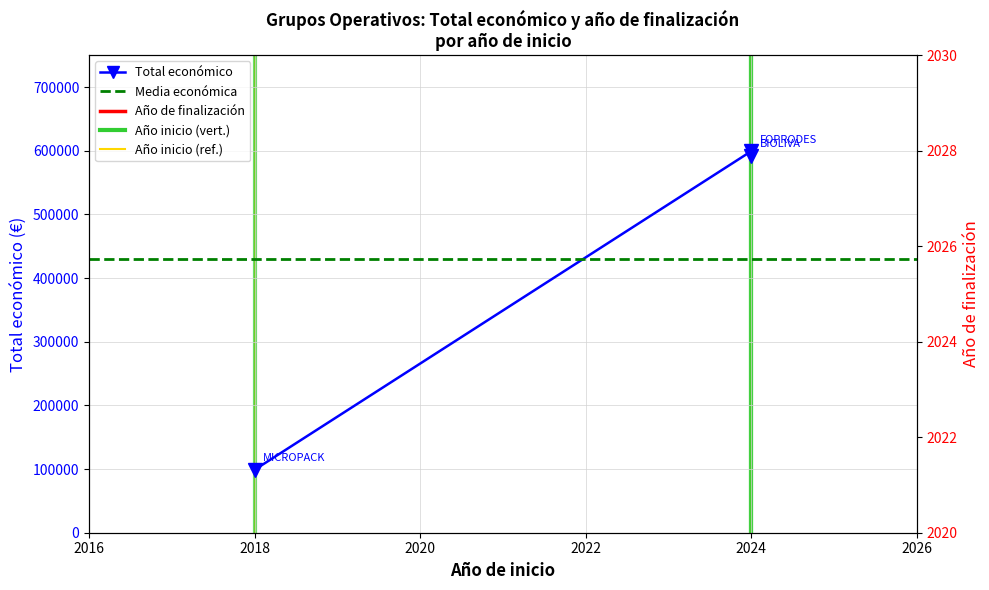

At which label is the value closest to 349036?

2024